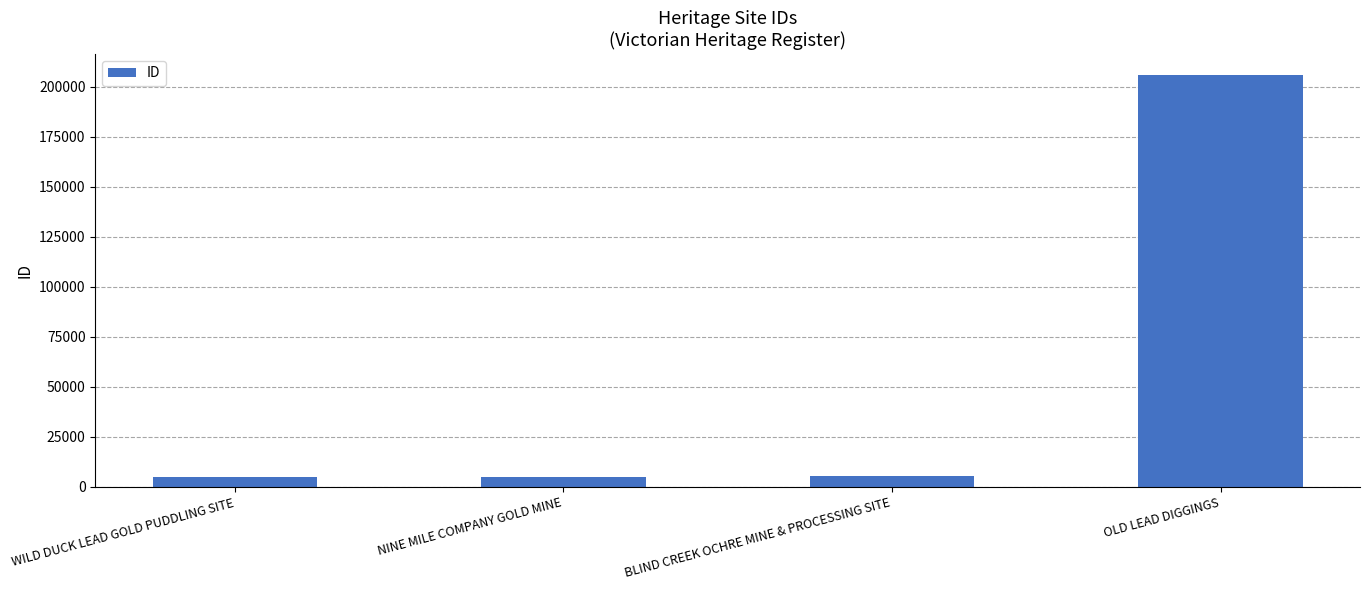

The chart shows a value of 206182 at OLD LEAD DIGGINGS. True or false?

True